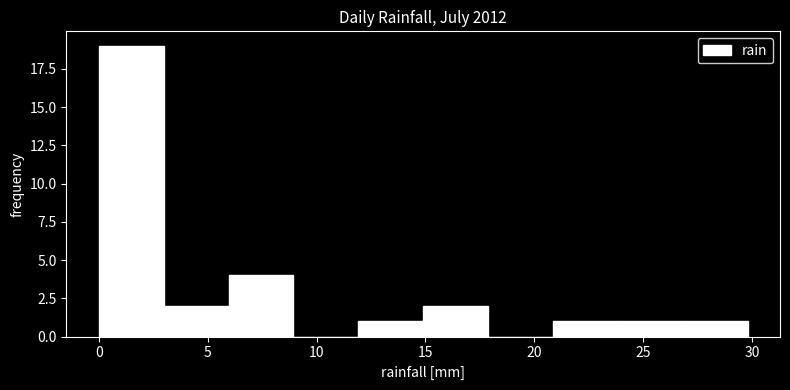

Reading left to right, list every bar in this chart as the range it spans on the x-axis followed by its height. Neither the bar edges nor the heights are printed on the chart, so give them approximately, as read against the axes.

0 to 3: 19
3 to 6: 2
6 to 9: 4
9 to 12: 0
12 to 15: 1
15 to 18: 2
18 to 21: 0
21 to 24: 1
24 to 27: 1
27 to 30: 1